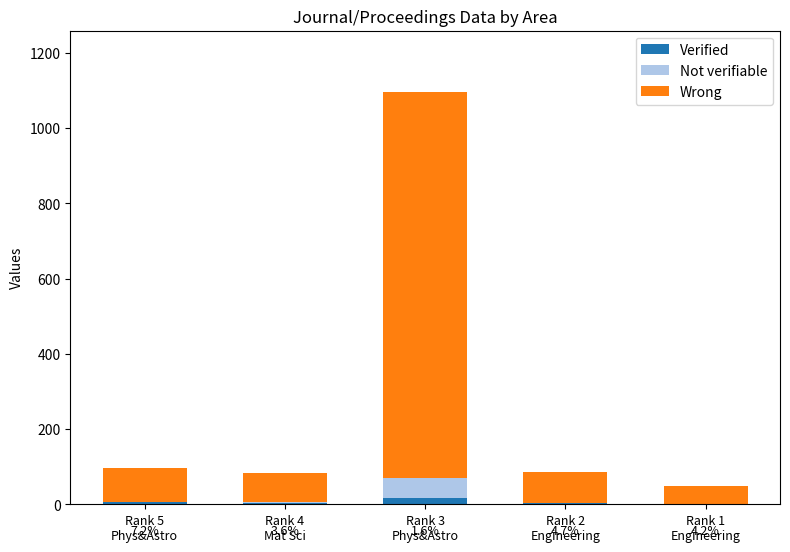

What is the total value across all series at Rank 4
Mat Sci?

83